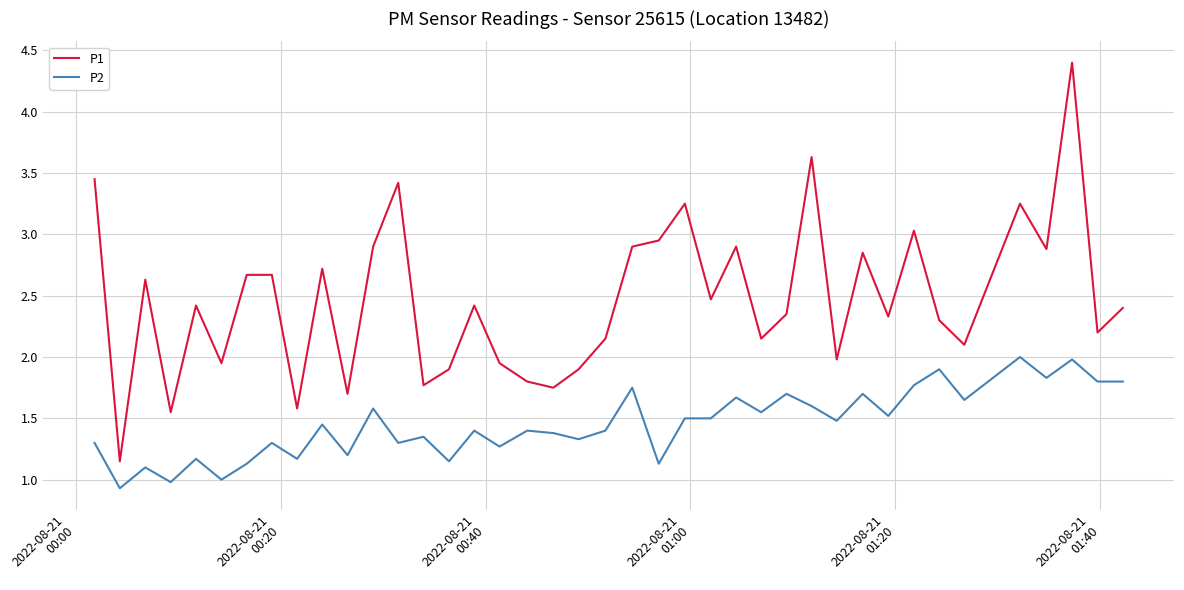

Rank the series by their average value, from lowest to highest.

P2, P1